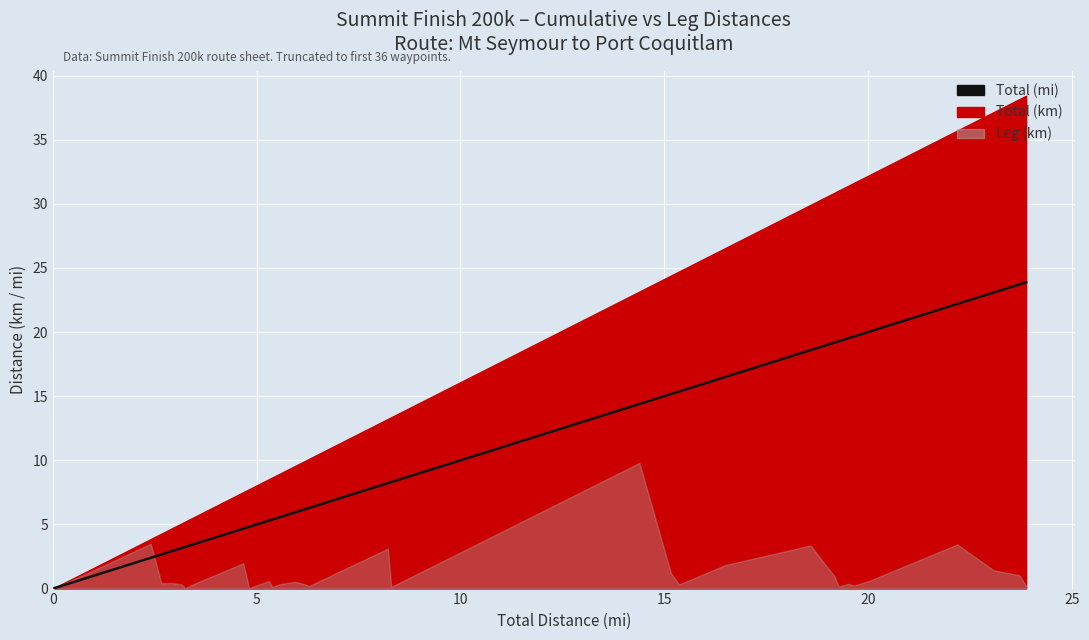

What is the average value?

10.7